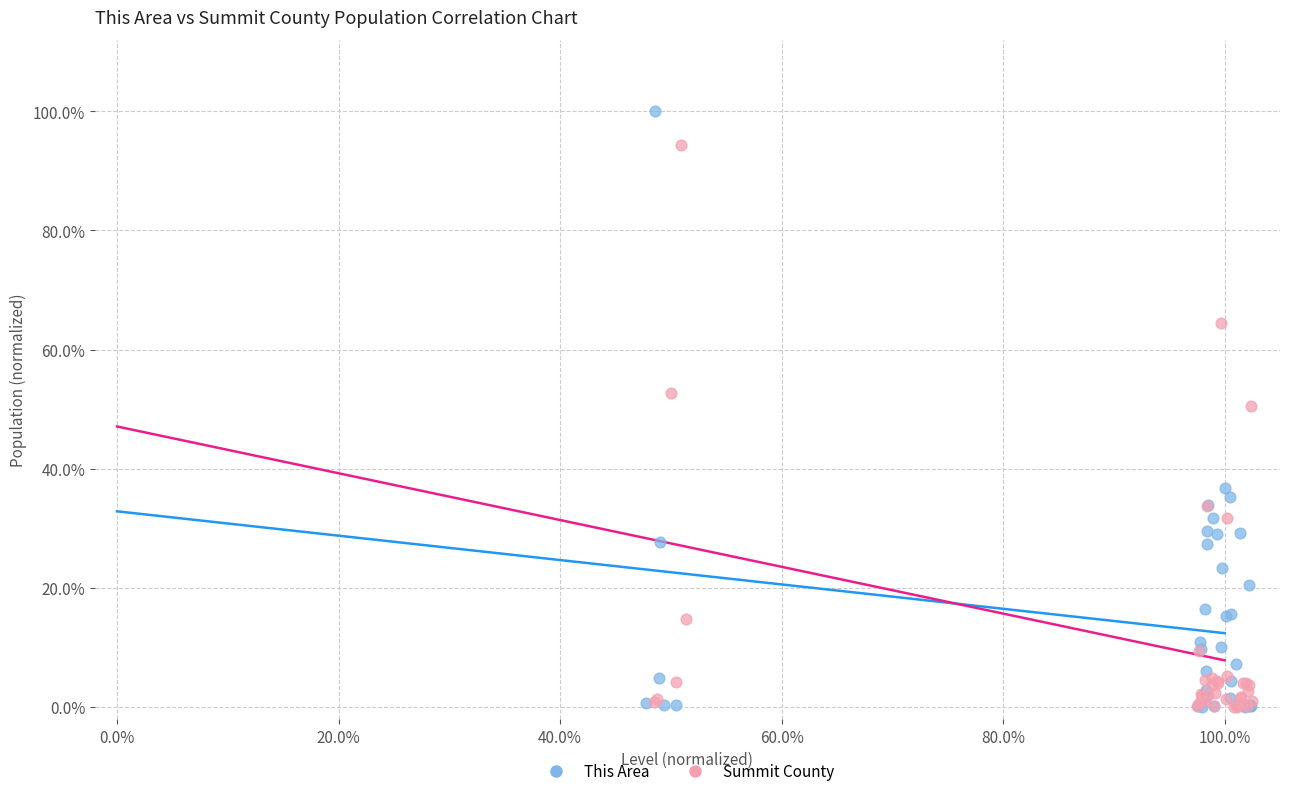

What are all the series names shown in the legend?

This Area, Summit County